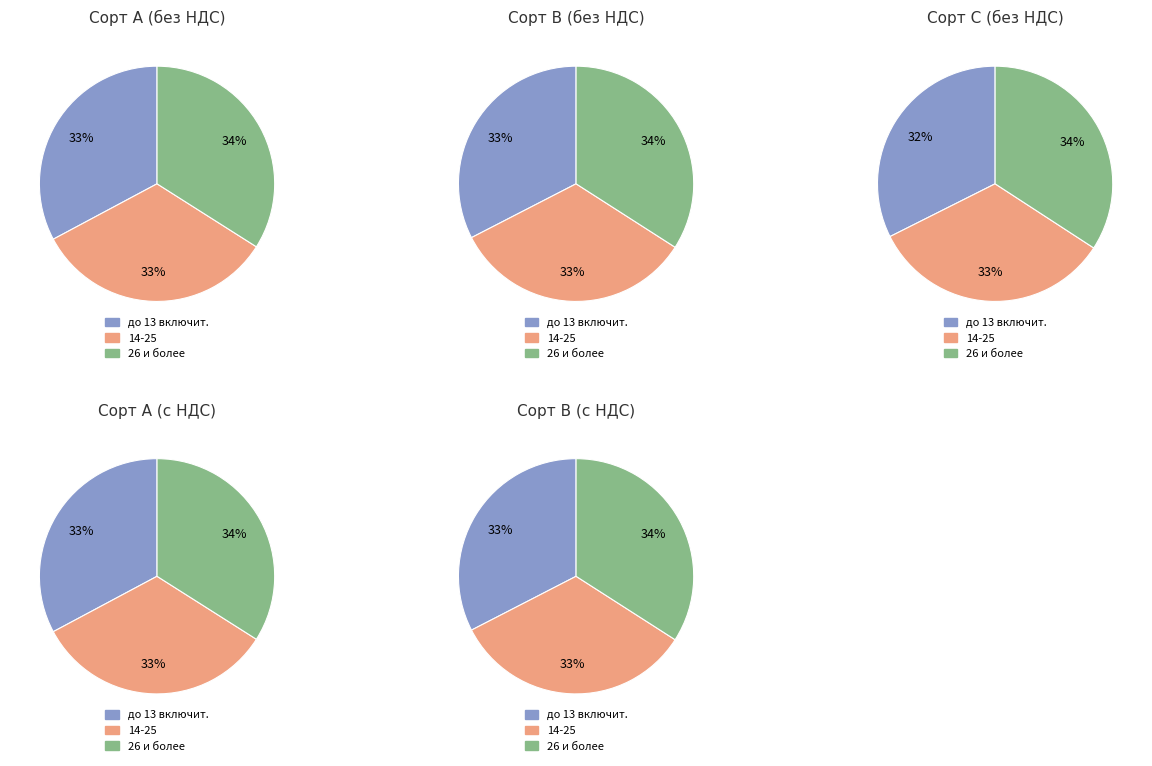

To the nearest percent, what is the average slice percentage?

33%